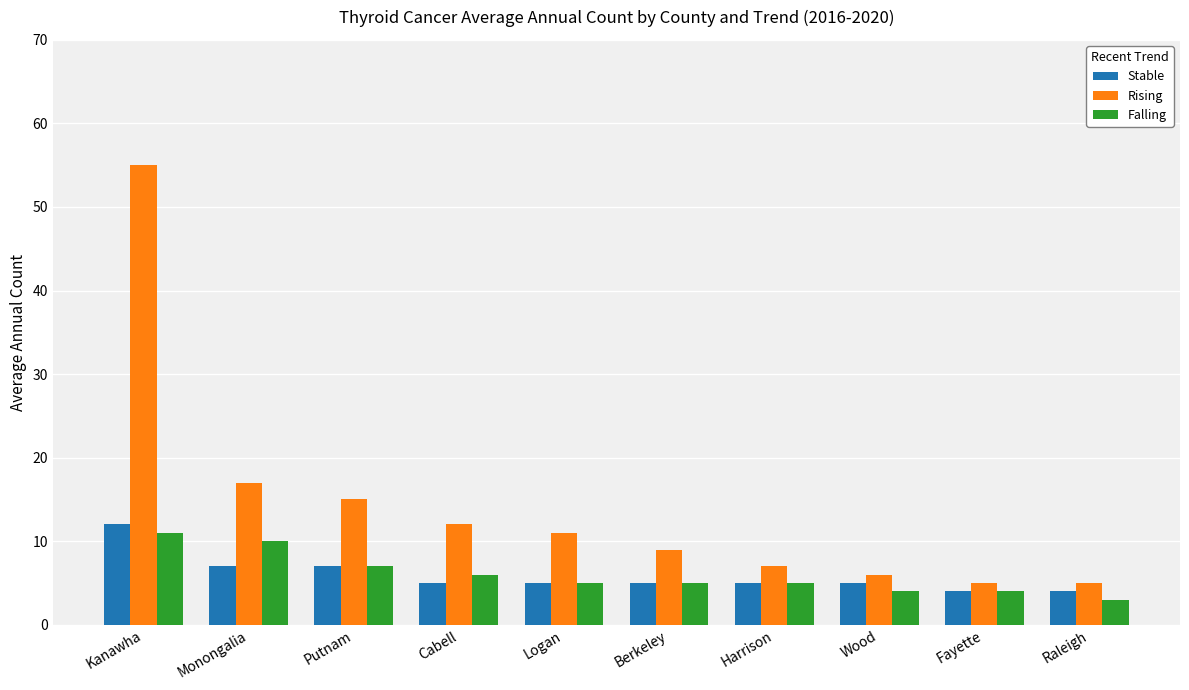

How many categories are shown in the chart?

10